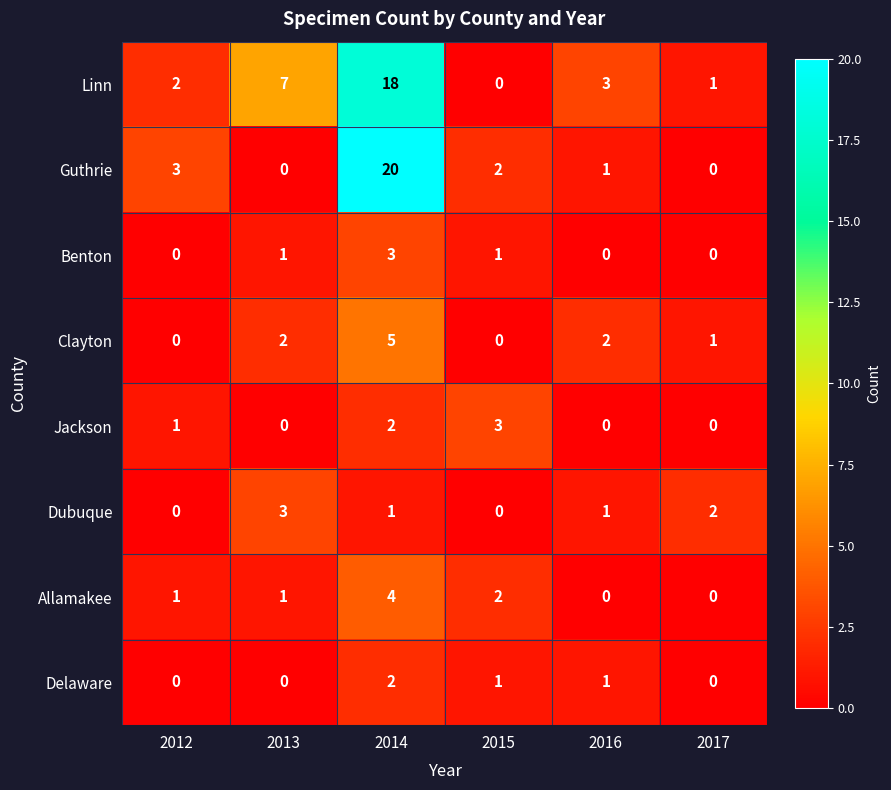

The Benton series shows 1 at 2013. True or false?

True